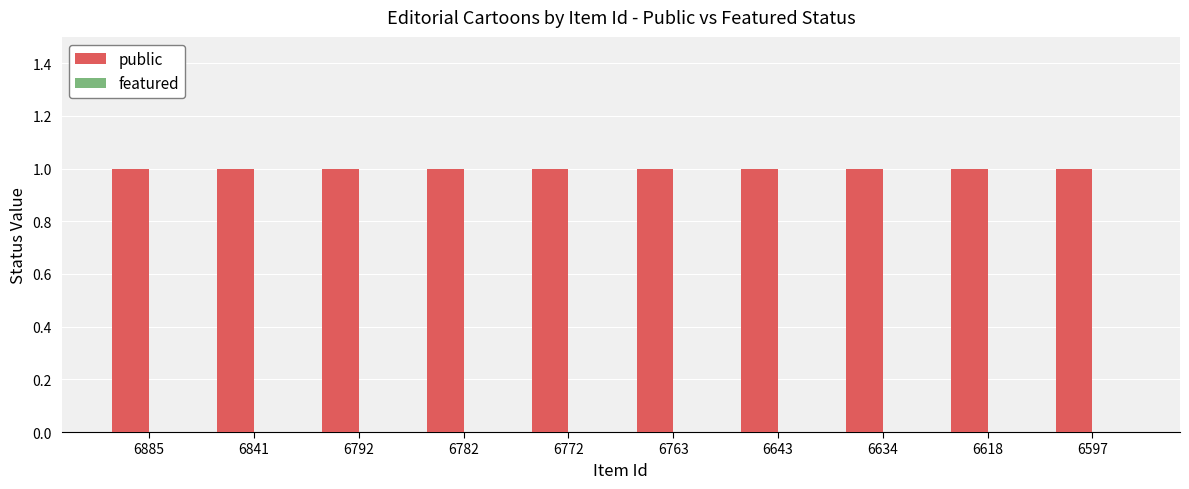

Reading left to right, extract all data points from this chart.

public: 1	1	1	1	1	1	1	1	1	1
featured: 0	0	0	0	0	0	0	0	0	0